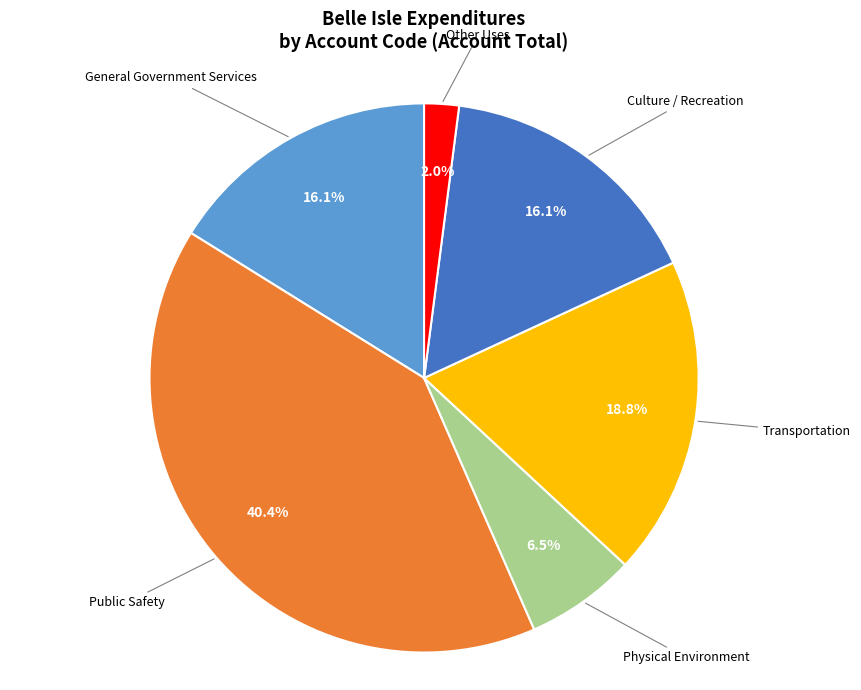

Is it true that Other Uses is 17% of the pie?

False